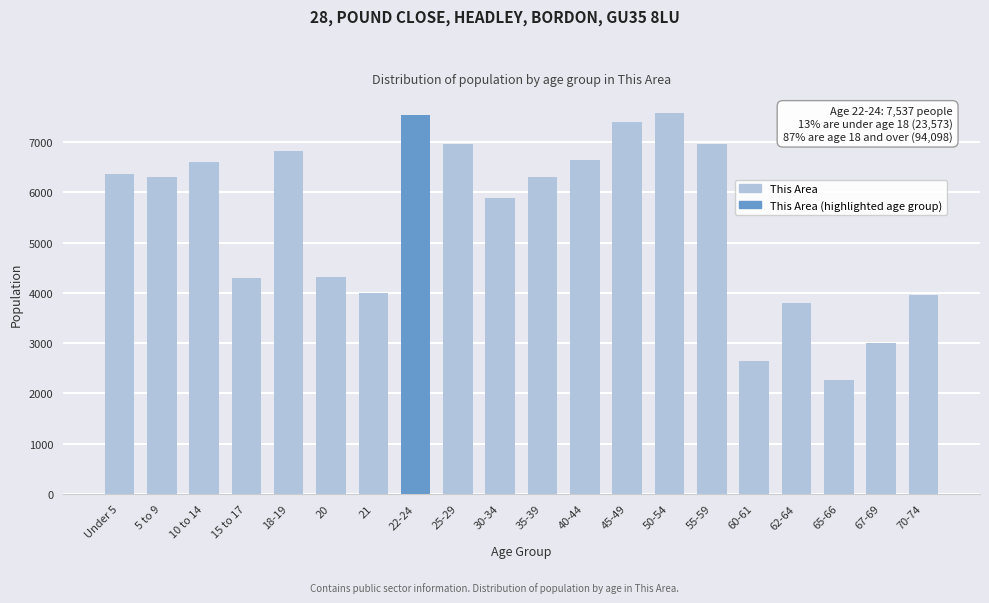

What is the difference between the maximum and minimum values?

5319